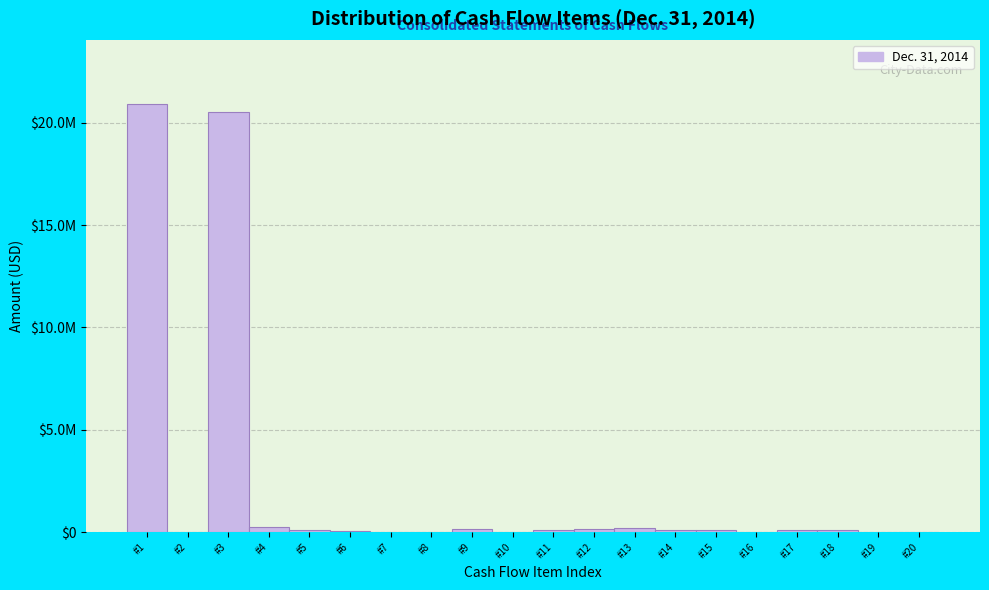

Are the bars horizontal?

No